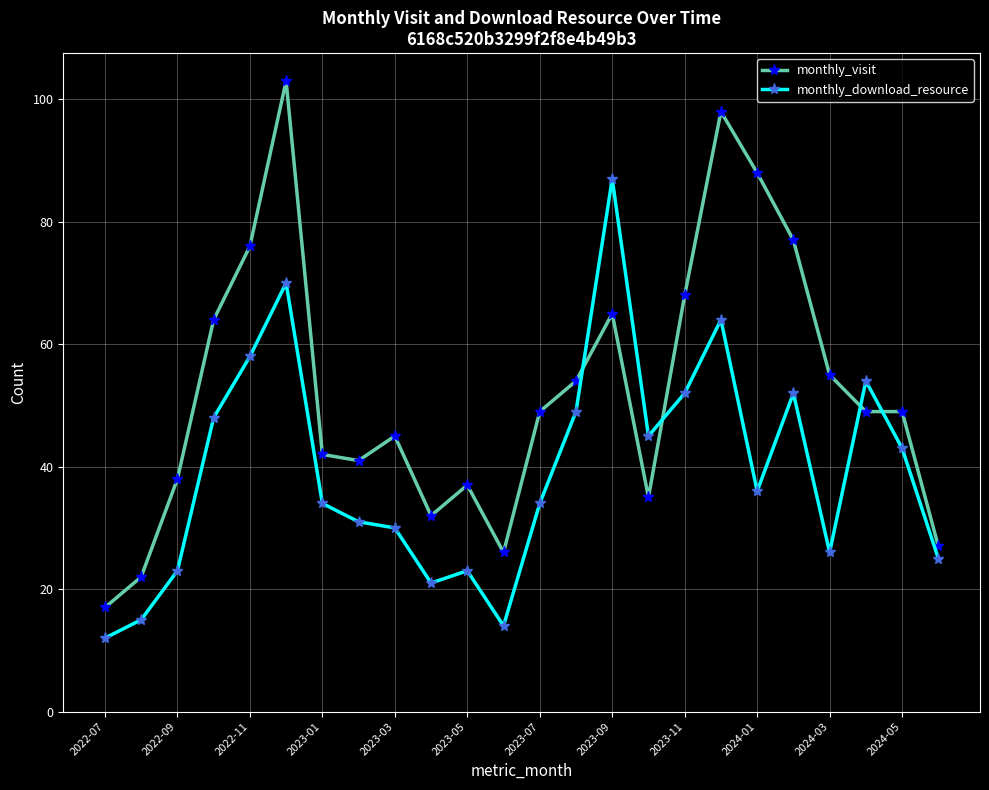

Which series has the largest range (max minus min)?

monthly_visit